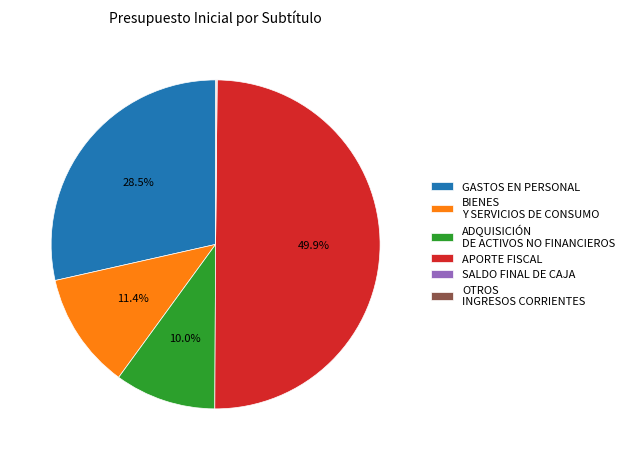

Approximately how many times larger is the value at BIENES Y SERVICIOS DE CONSUMO compared to GASTOS EN PERSONAL?

0.4